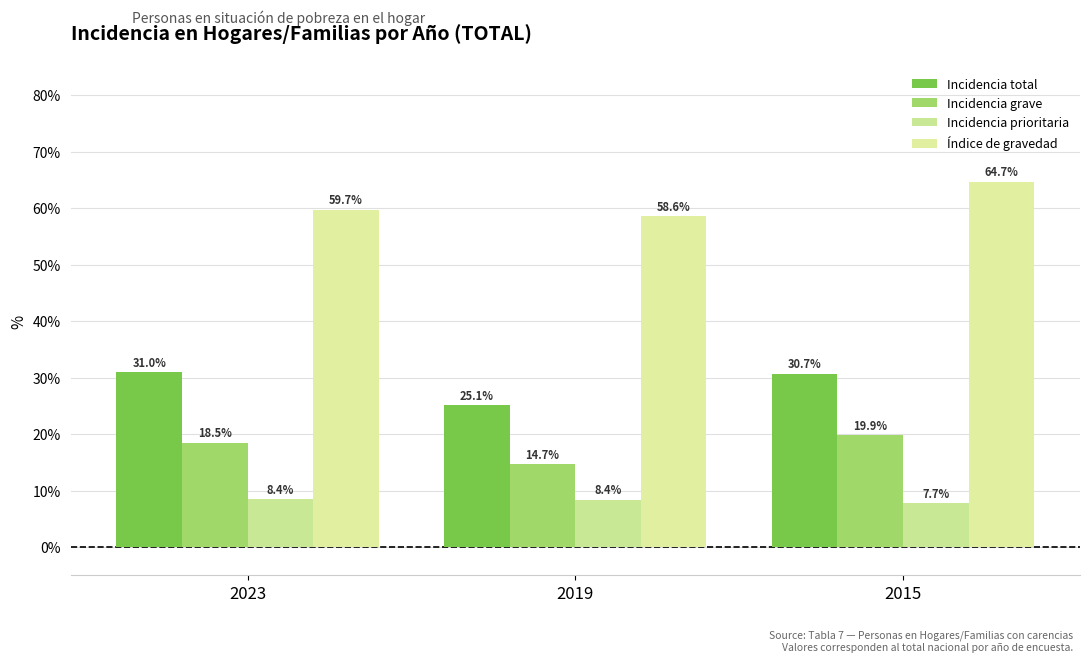

What is the highest value of the Incidencia prioritaria series?

8.4